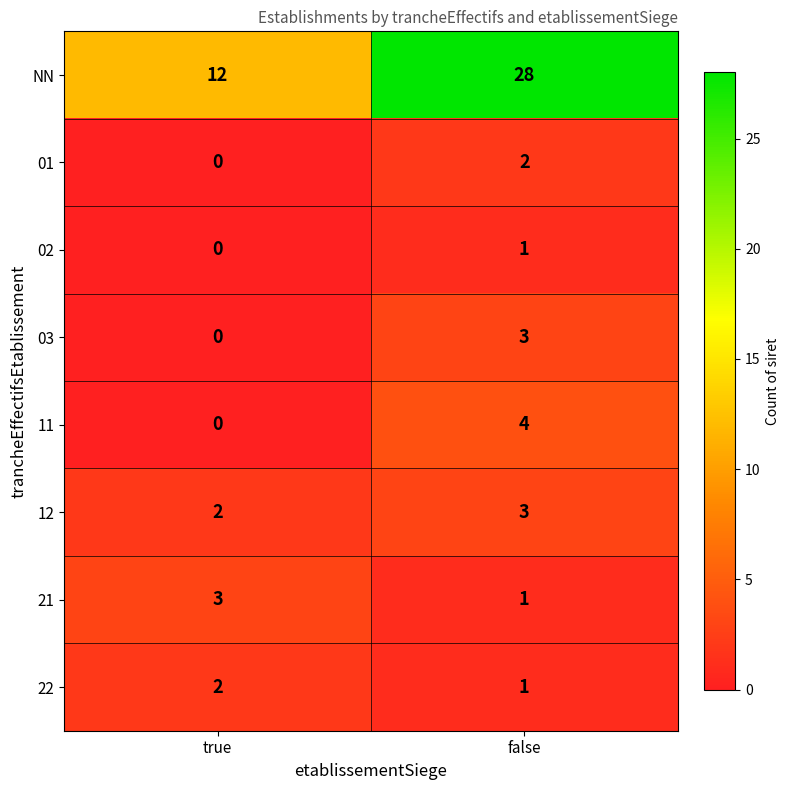

Rank the categories by 01 value from lowest to highest.

true, false